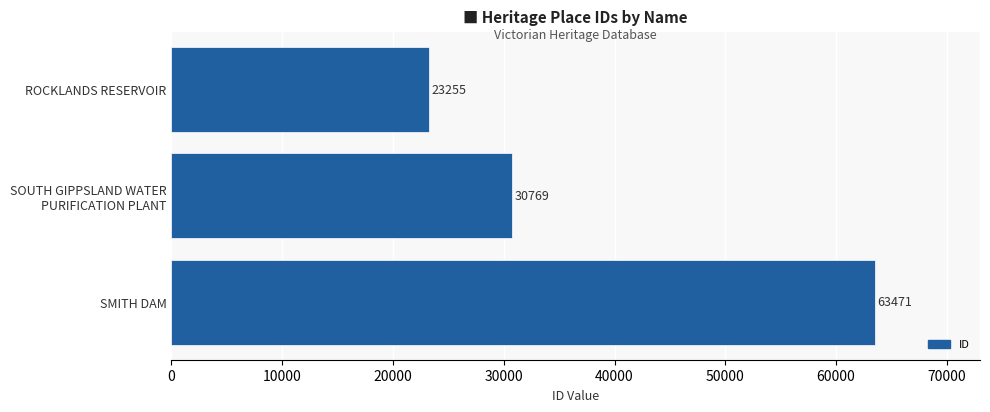

What is the difference between the second highest and minimum values?

7514